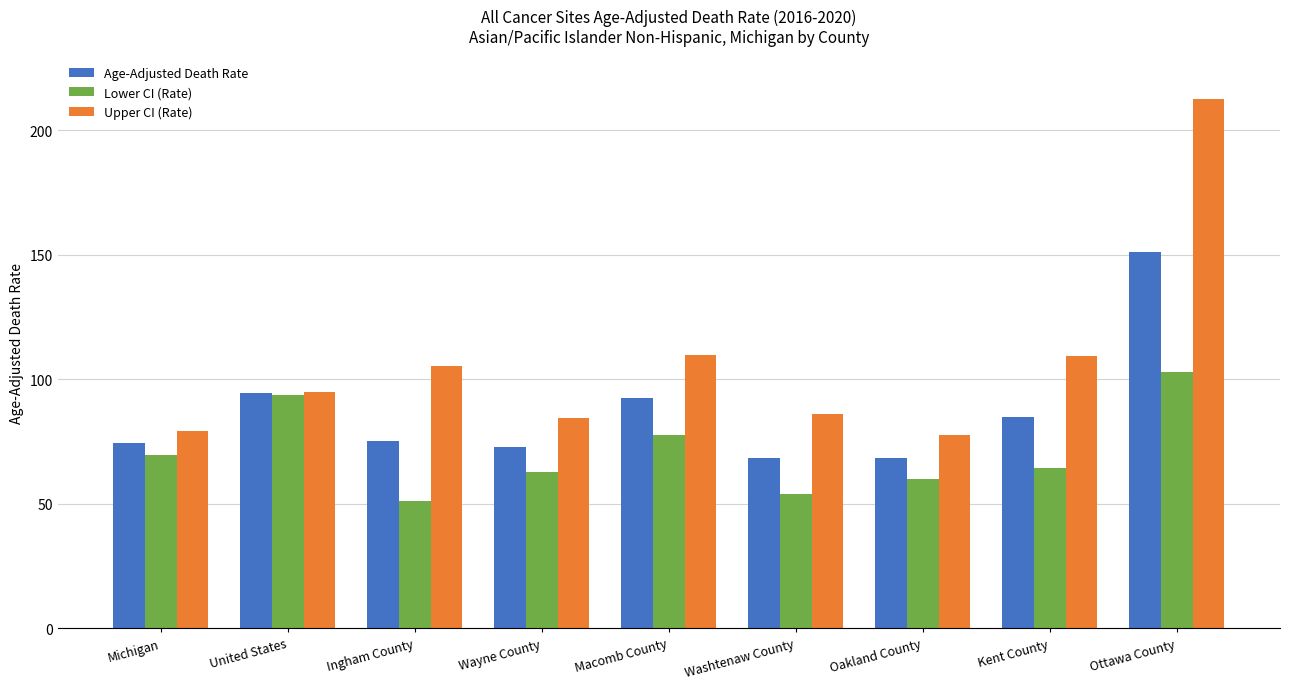

List the series in order of their peak value, lowest first.

Lower CI (Rate), Age-Adjusted Death Rate, Upper CI (Rate)